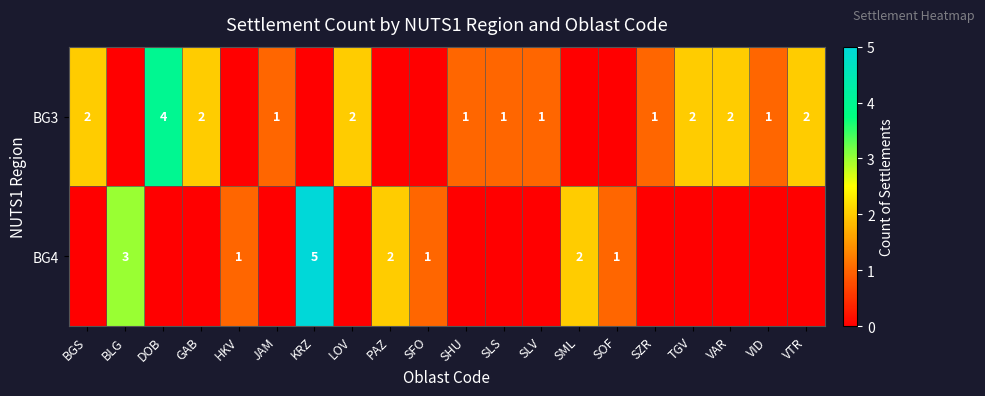

The BG4 series shows 1 at SOF. True or false?

True